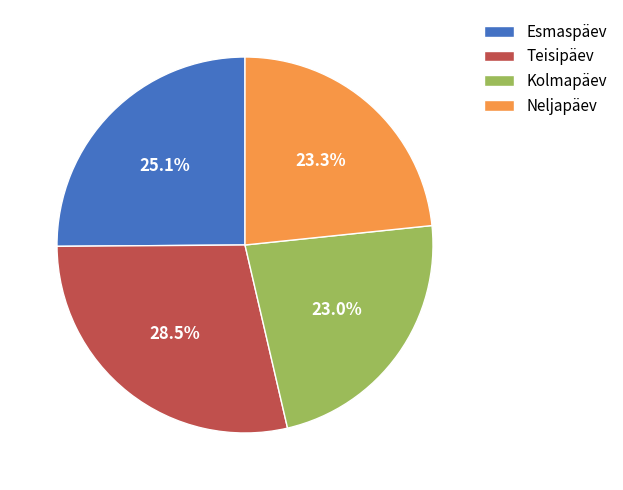

Count the number of slices in the pie.

4